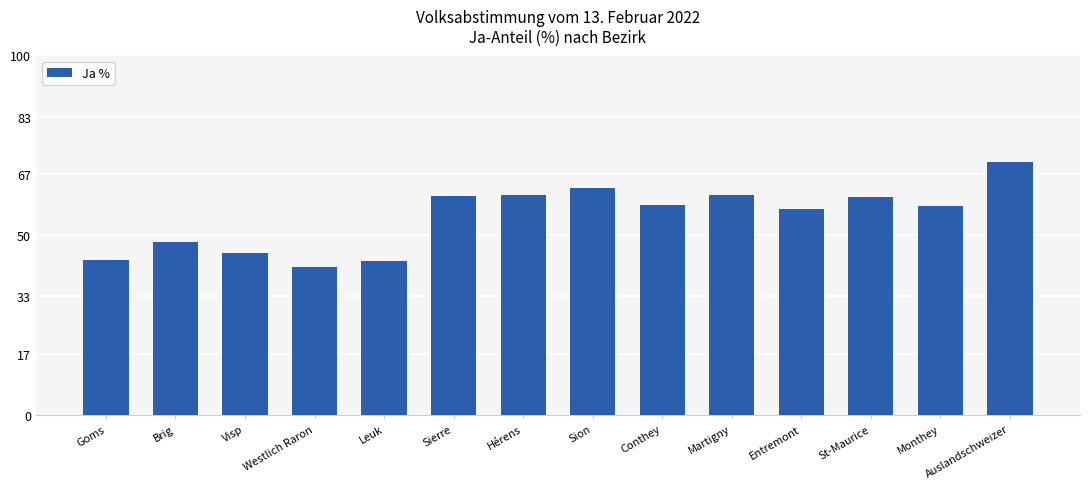

What is the average value?

55.1